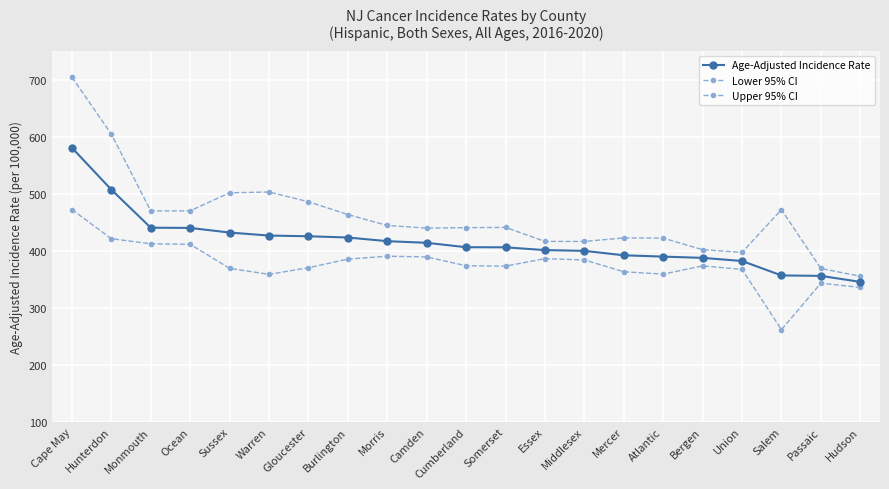

Where is the first local maximum for Upper 95% CI?

Warren